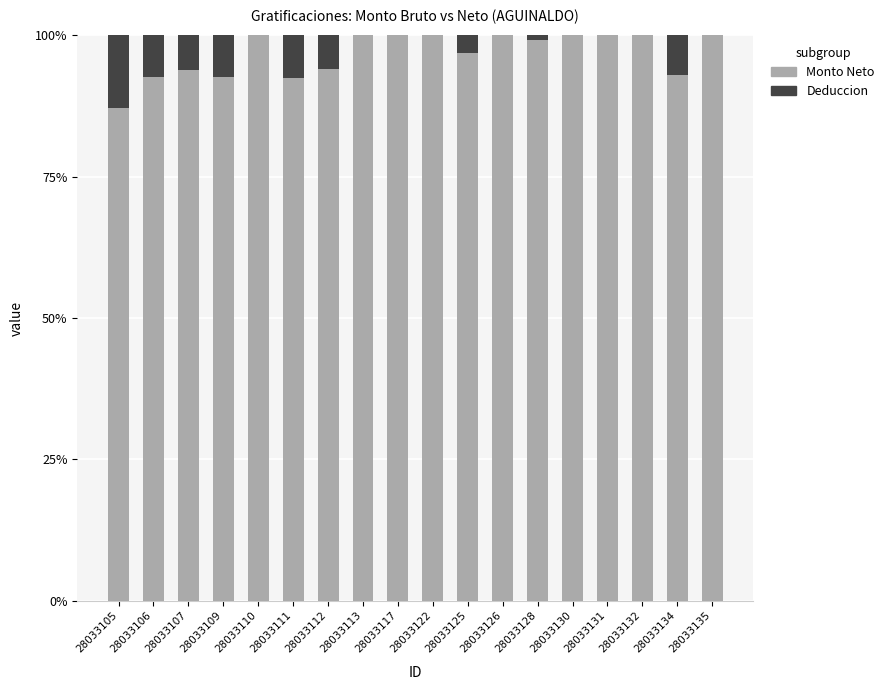

Is it true that Monto Neto equals 100.0 at 28033132?

True